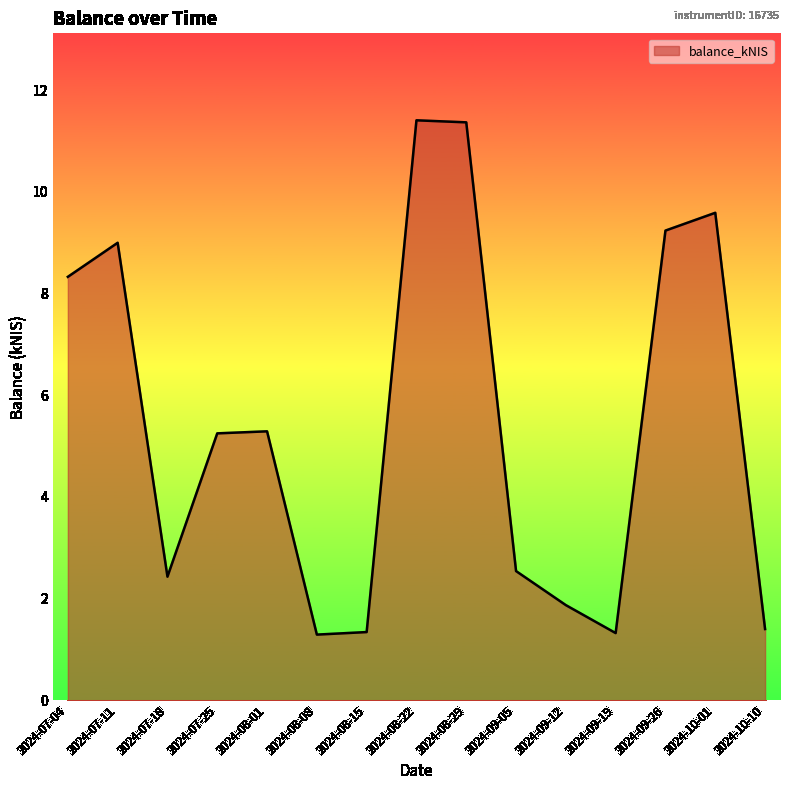

What is the sum of all values?

81.7